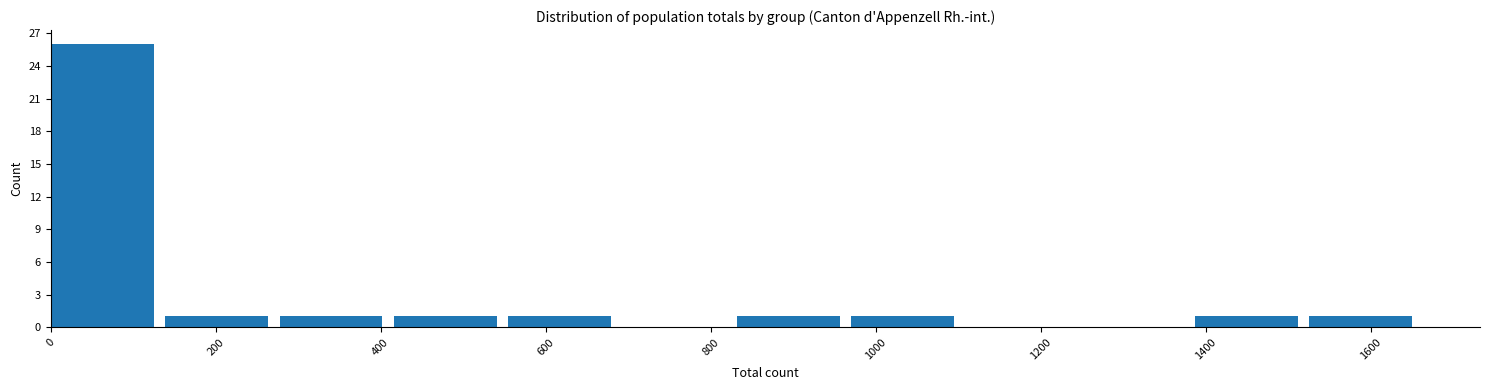

Over which range of the x-axis is the bar tallest?

0 to 140